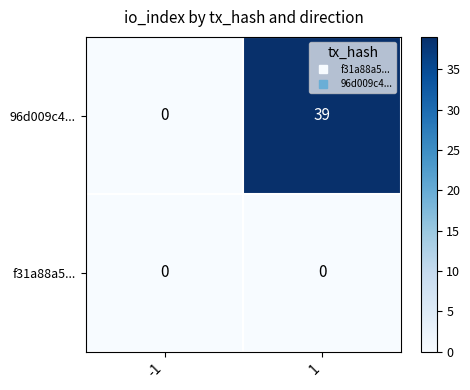

Which series has the widest spread of values?

96d009c4...